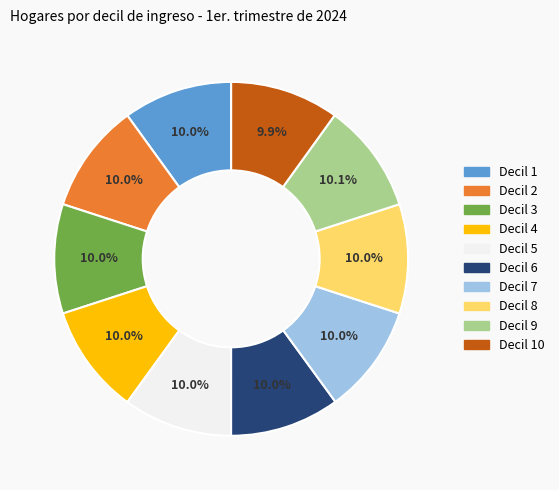

Is there any slice that represents more than half of the pie?

No